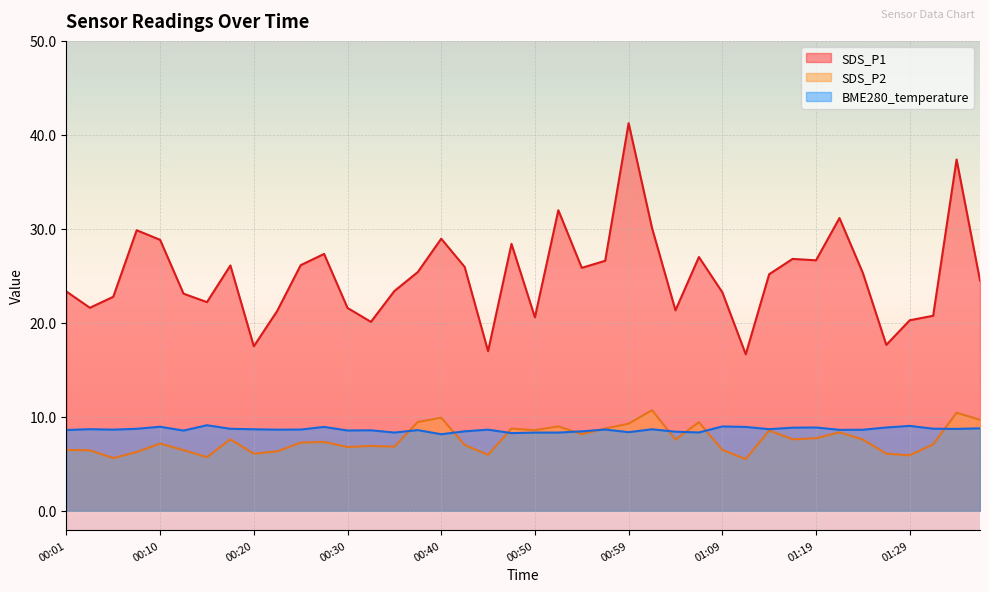

What position from the left is 01:07?

28